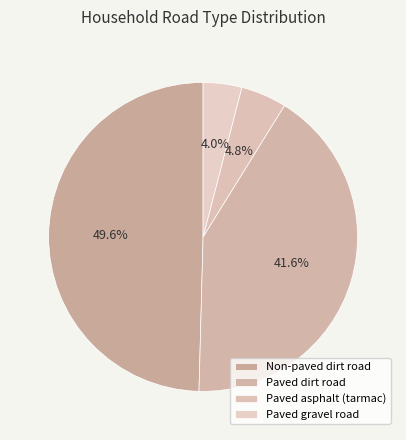

Count the number of slices in the pie.

4